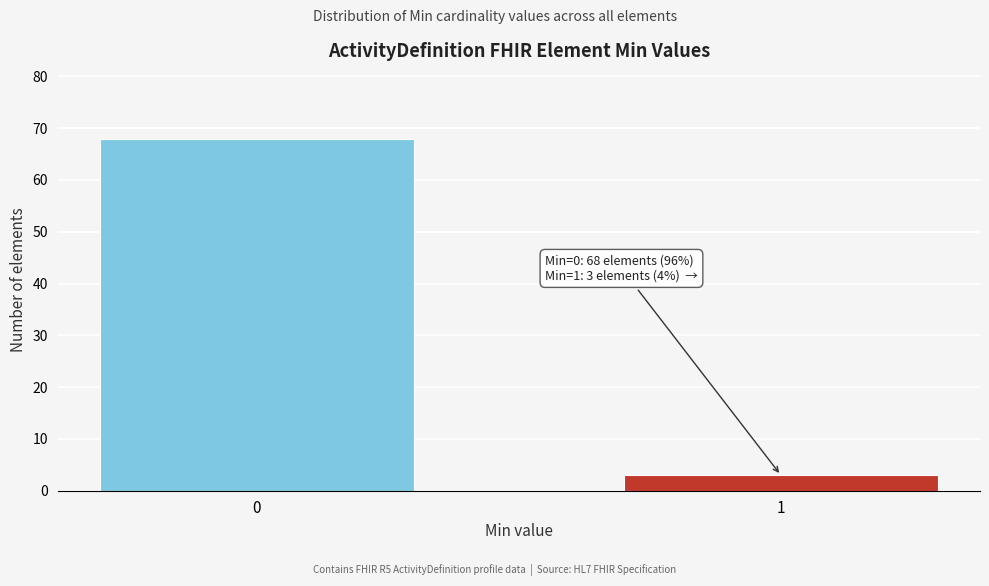

Reading left to right, list all the values displayed in this chart.

68	3